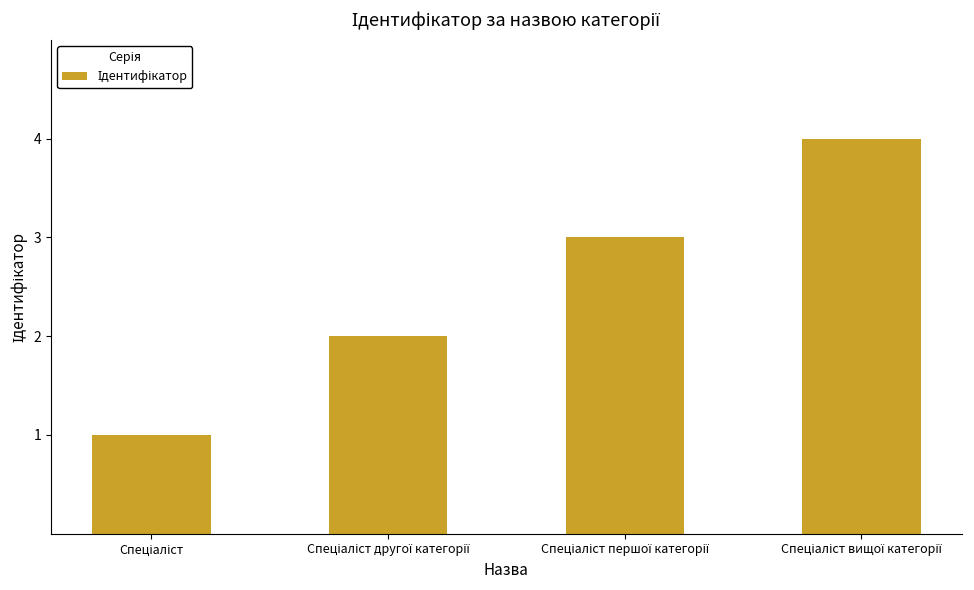

What is the greatest value displayed?

4